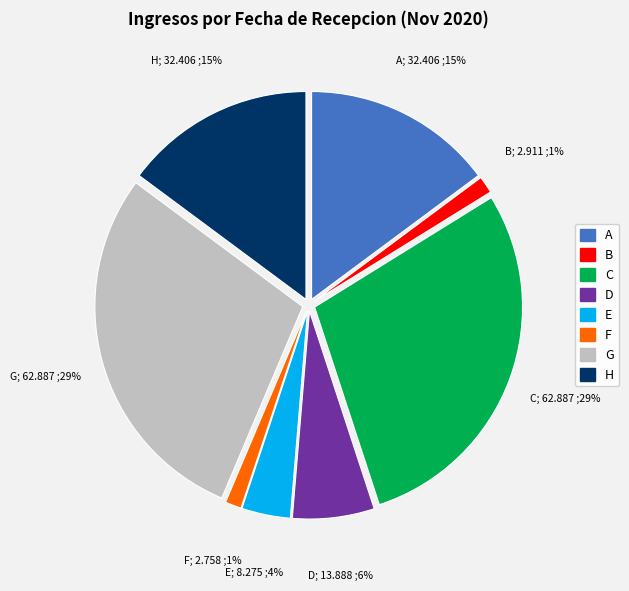

Combined, do A and E account for over 50%?

No